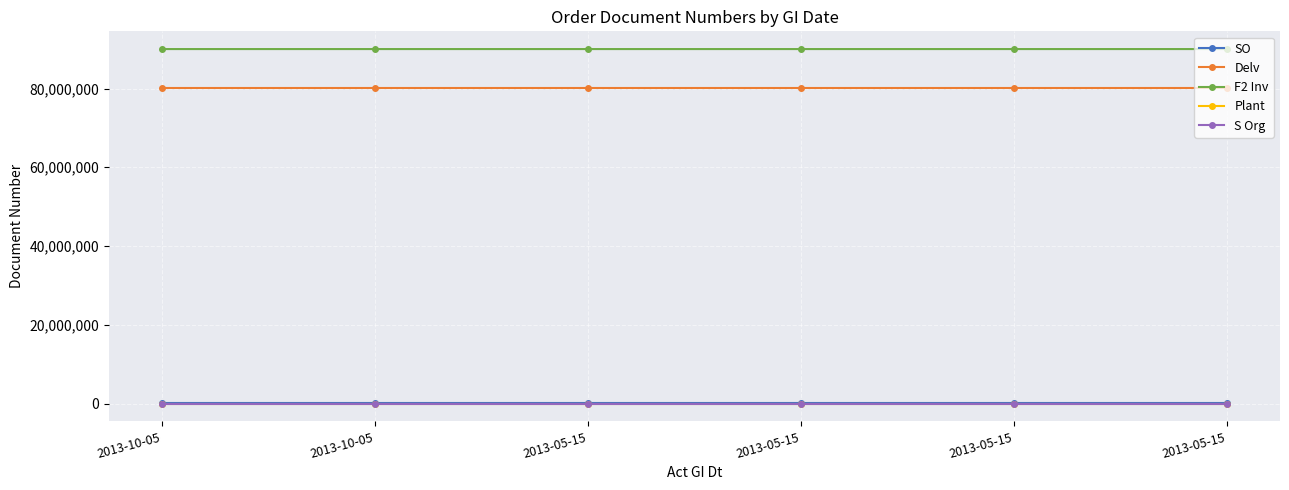

True or false: Delv has more than 1 interior local peaks.

False